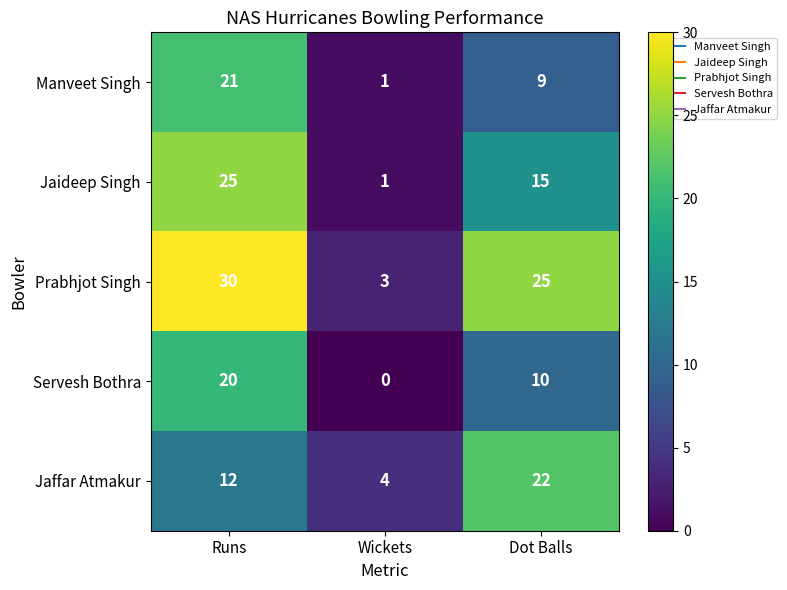

How many distinct data groups are displayed?

5